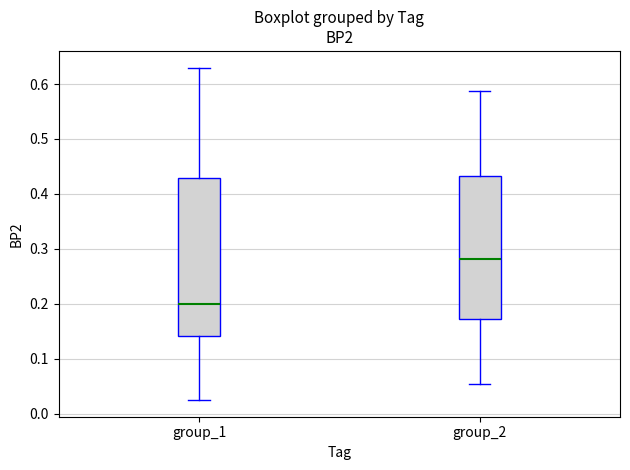

Comparing the boxes themselves (not the whiskers), which one is the tallest?

group_1